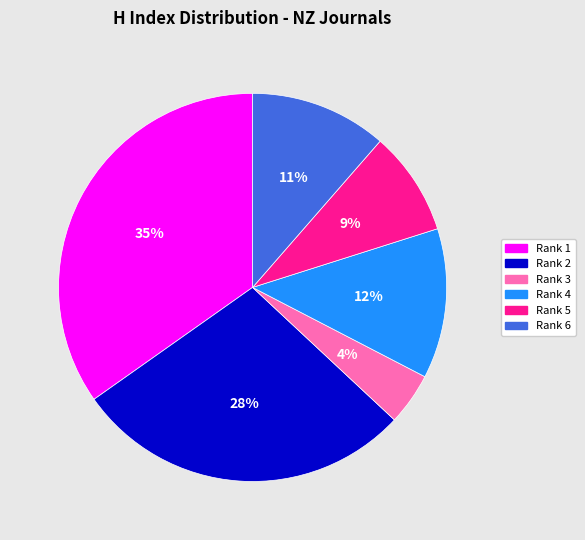

Approximately how many times larger is the value at Rank 6 compared to Rank 1?

0.3